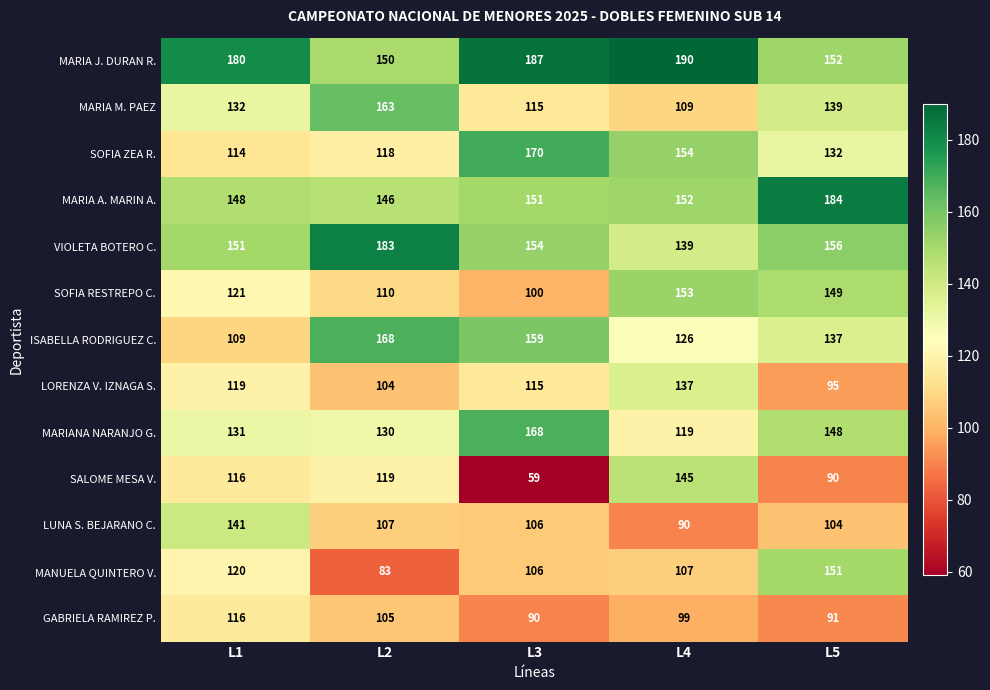

Which series has the widest spread of values?

SALOME MESA V.